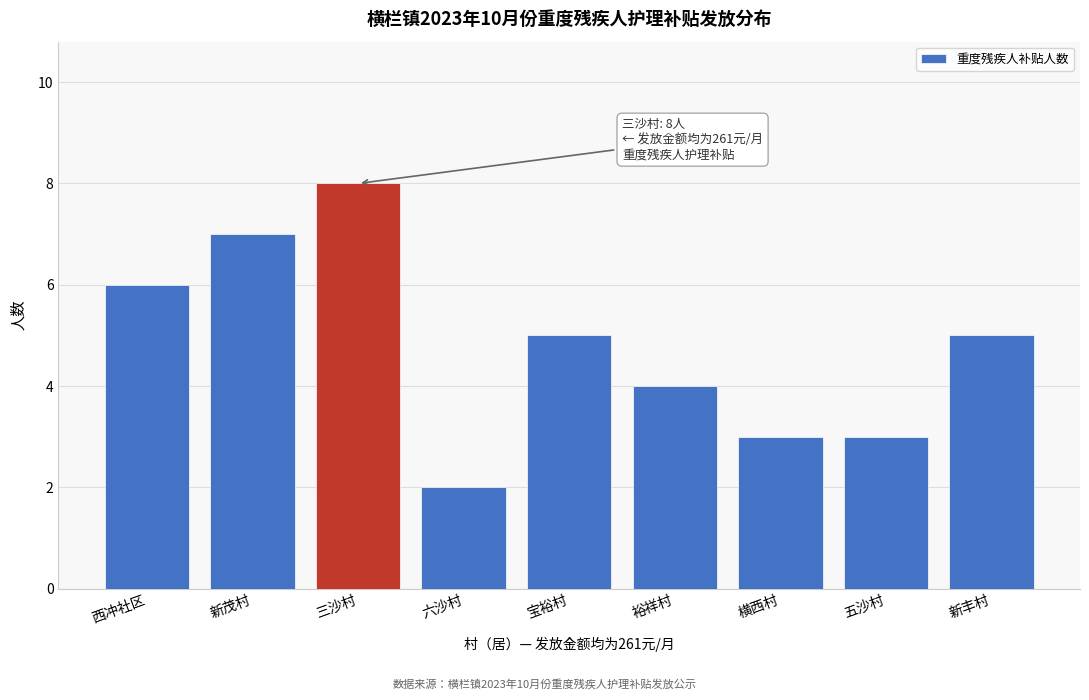

Reading left to right, what are all the values shown in this chart?

6	7	8	2	5	4	3	3	5